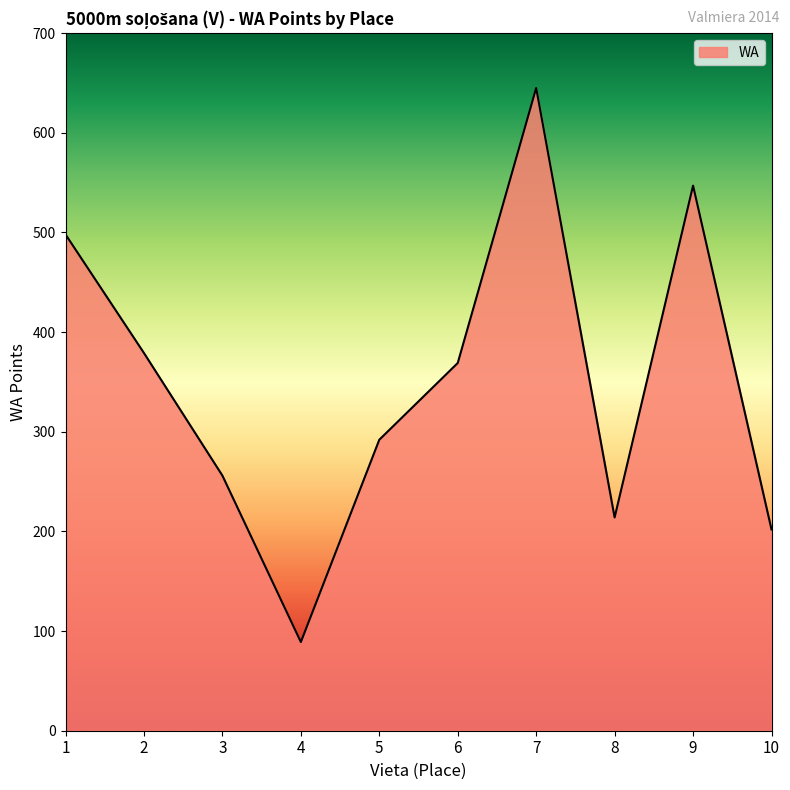

The value at 2 is 505. True or false?

False